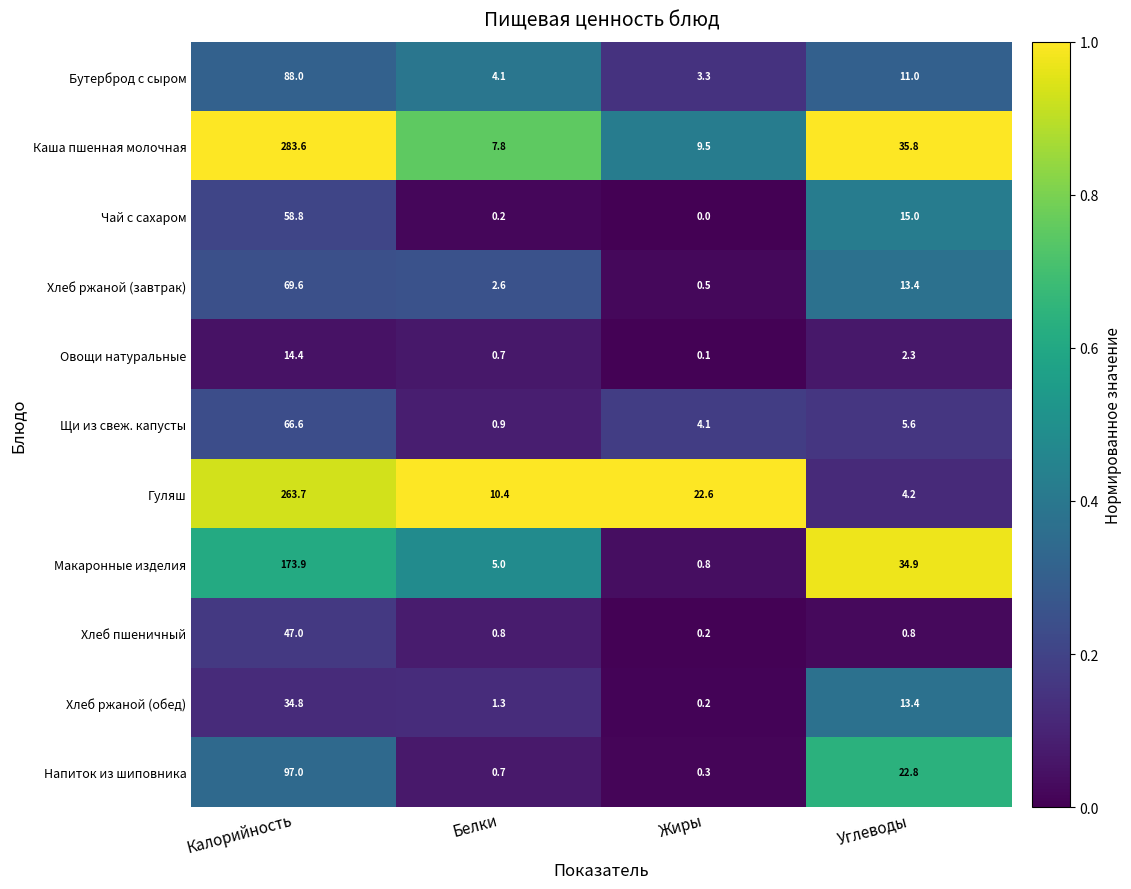

Which series has the widest spread of values?

Каша пшенная молочная